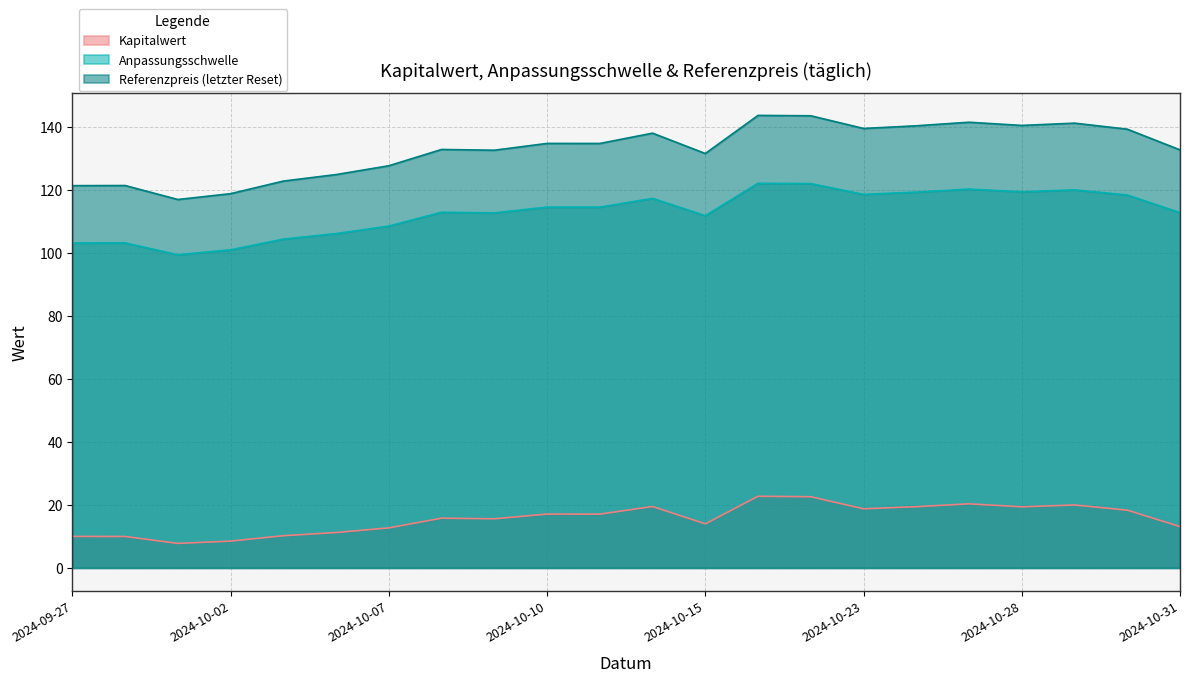

True or false: Anpassungsschwelle and Referenzpreis (letzter Reset) cross at least once.

False